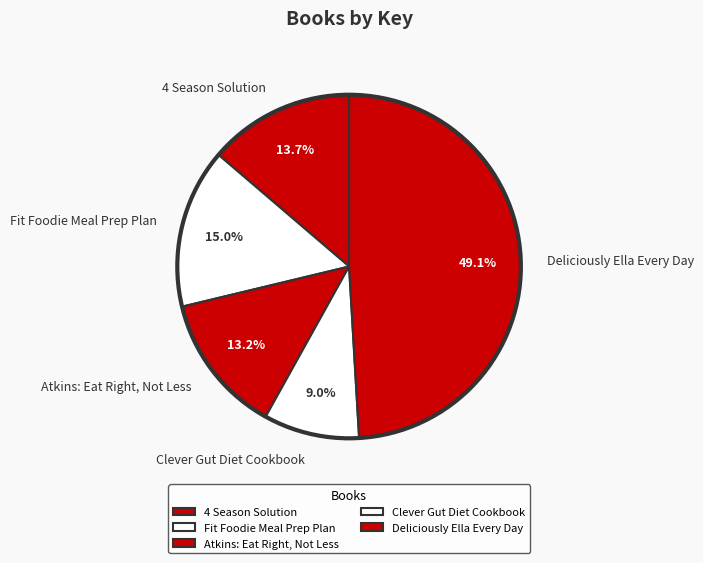

Count the number of slices in the pie.

5